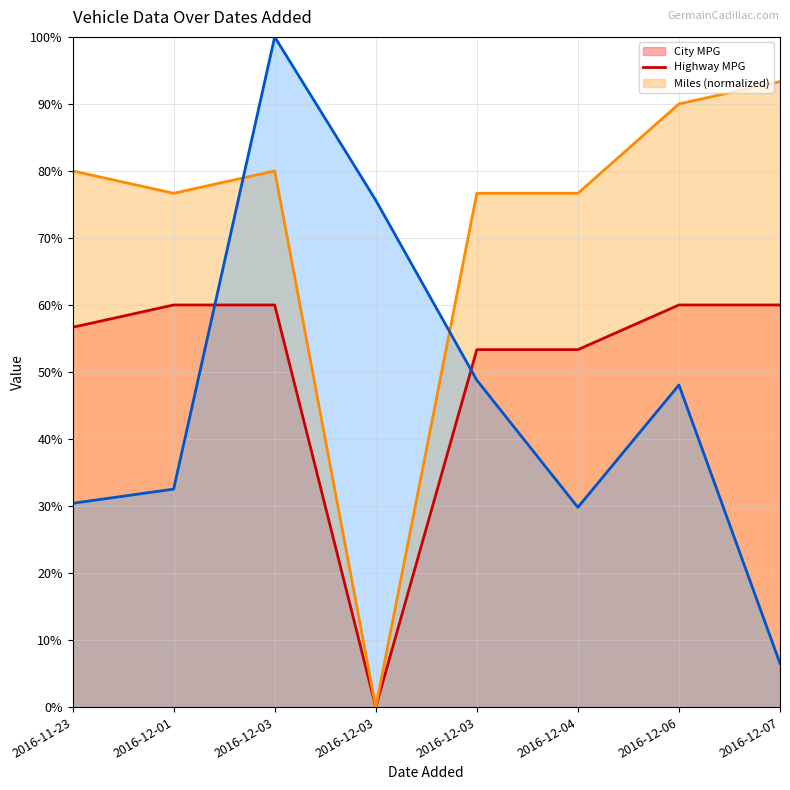

True or false: City MPG (line) has a value of 60.0 at 2016-12-07.

True